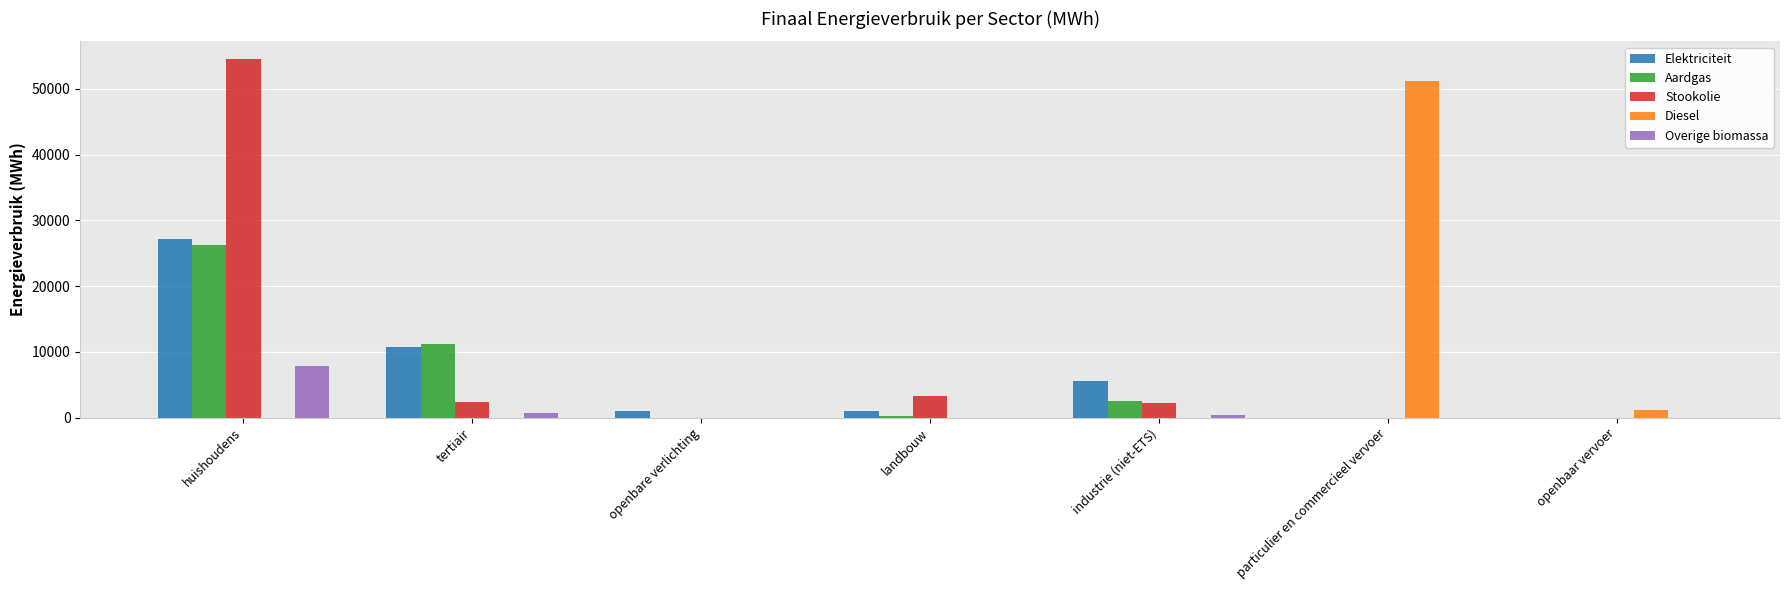

At which category is the sum across all series the highest?

huishoudens